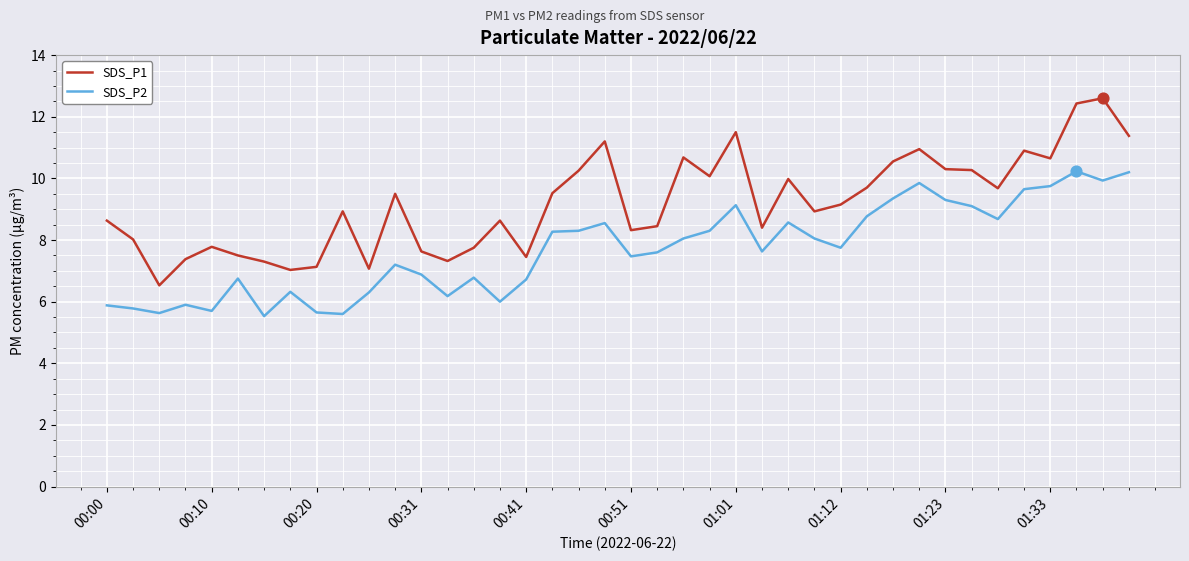

Which series has the largest total across all categories?

SDS_P1